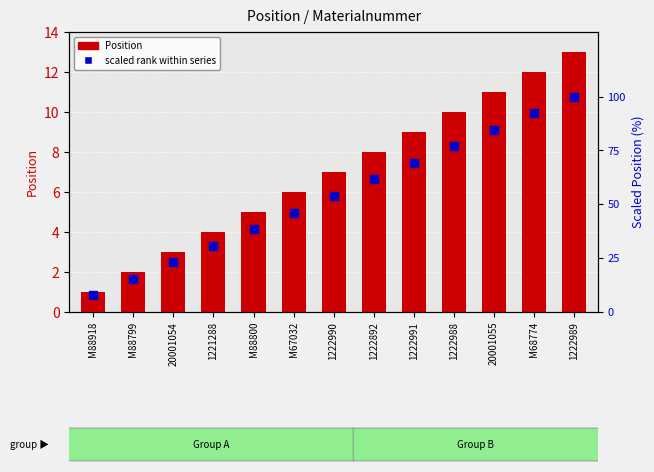

What is the change in value from 20001054 to 1222990?

+30.8